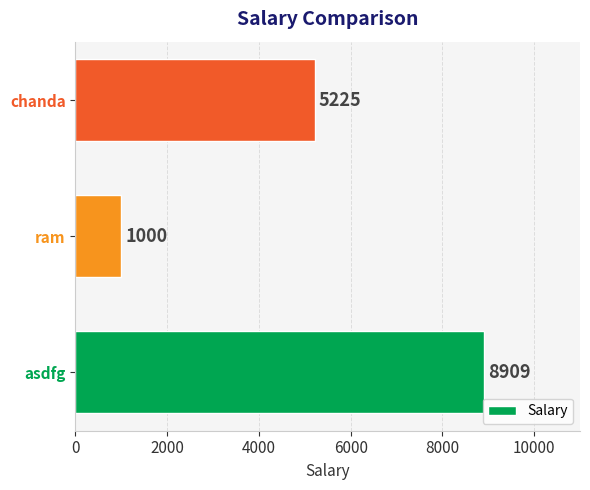

How many series are shown in this chart?

1